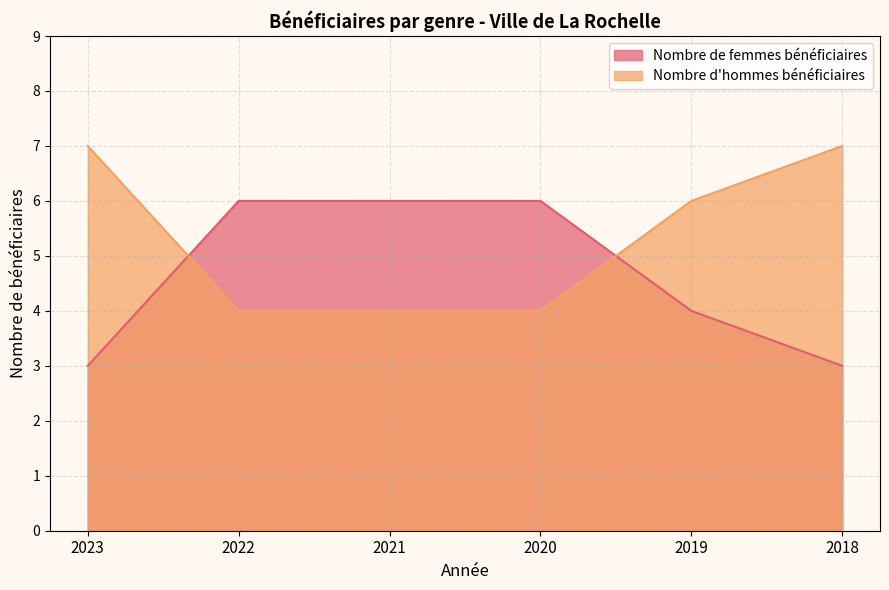

Reading left to right, transcribe all the data shown in this chart.

Nombre de femmes bénéficiaires: 2023=3	2022=6	2021=6	2020=6	2019=4	2018=3
Nombre d'hommes bénéficiaires: 2023=7	2022=4	2021=4	2020=4	2019=6	2018=7